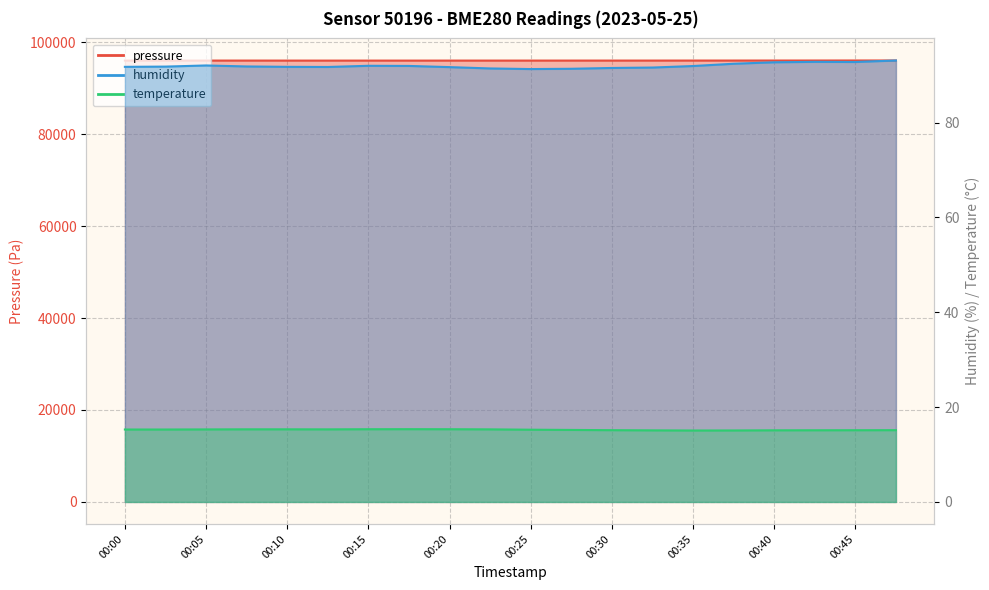

How many lines are shown in the chart?

3